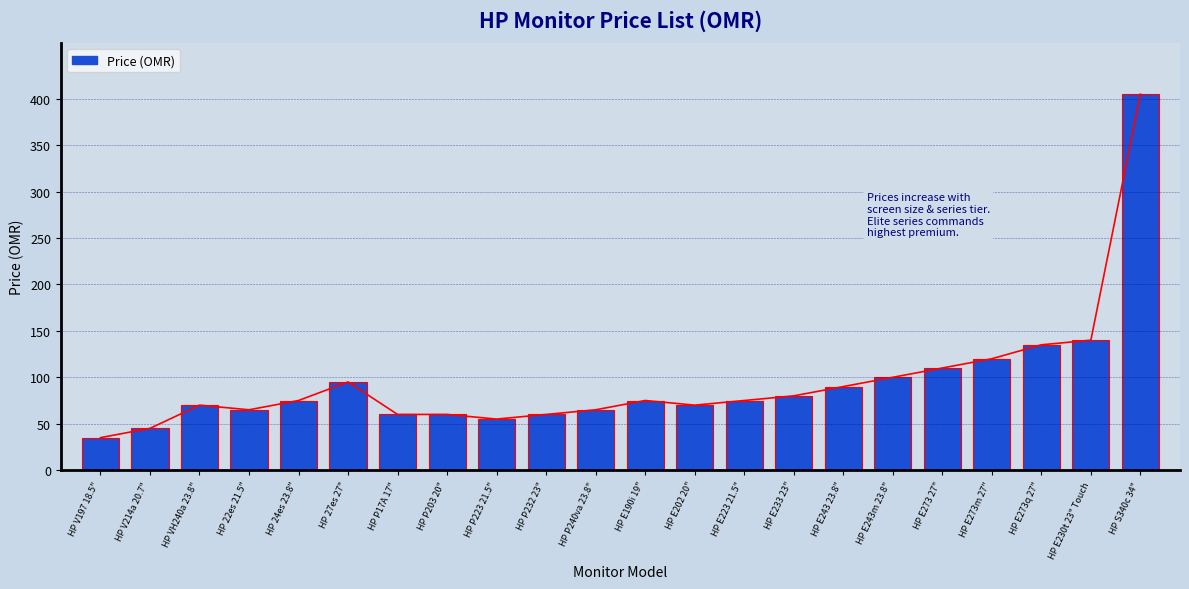

What is the sum of all values?

2085